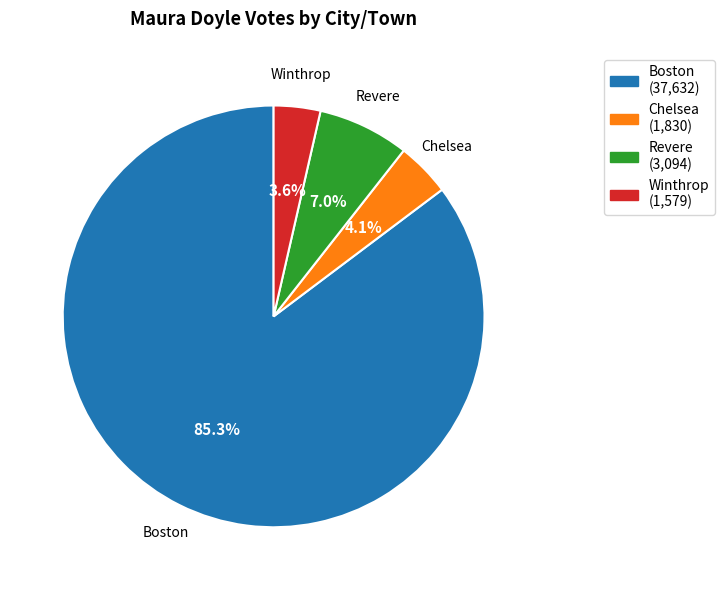

Does any single category account for the majority?

Yes